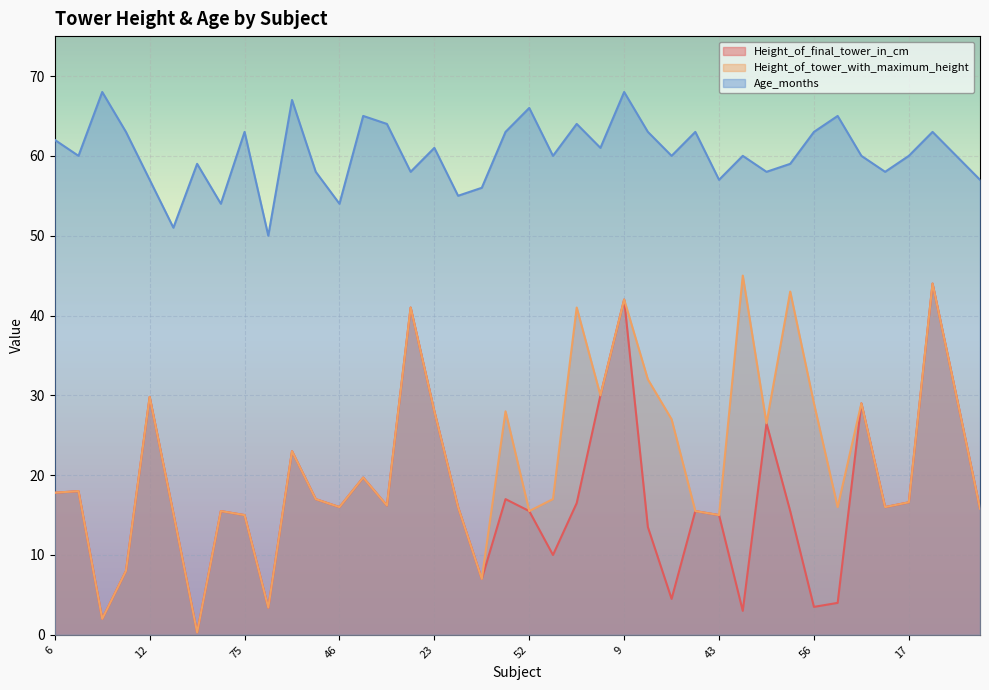

What is the total value across all series at 18?

96.4